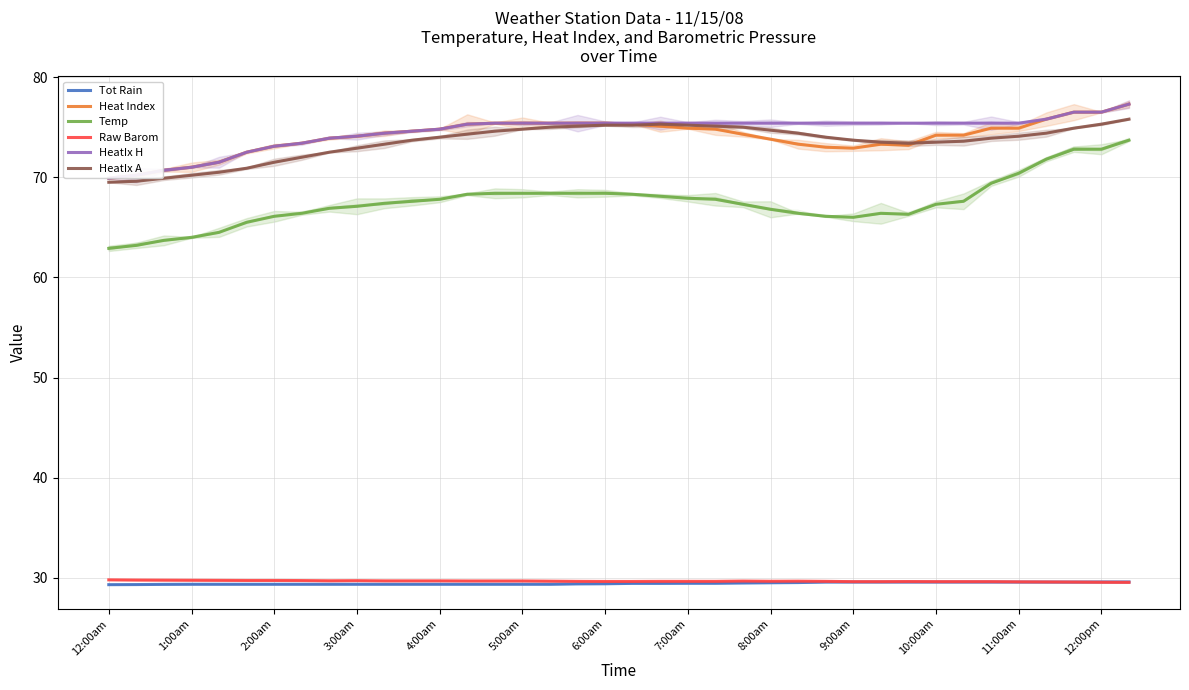

What is the approximate value of HeatIx H at 31?

75.4